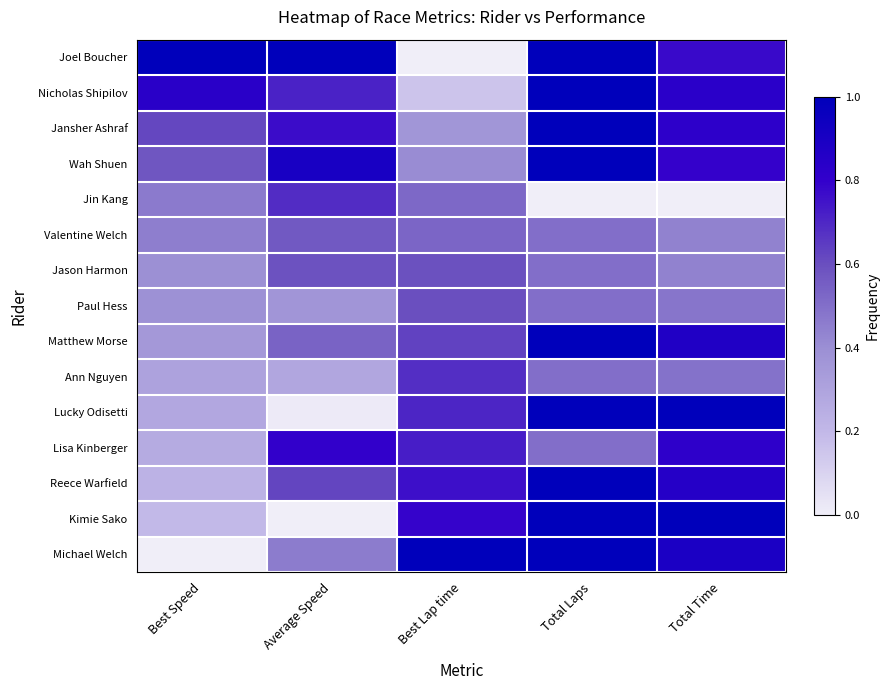

Reading left to right, list all the values displayed in this chart.

Joel Boucher: Best Speed=1.0	Average Speed=1.0	Best Lap time=0.0	Total Laps=1.0	Total Time=0.8
Nicholas Shipilov: Best Speed=0.8	Average Speed=0.7	Best Lap time=0.2	Total Laps=1.0	Total Time=0.8
Jansher Ashraf: Best Speed=0.6	Average Speed=0.8	Best Lap time=0.4	Total Laps=1.0	Total Time=0.8
Wah Shuen: Best Speed=0.6	Average Speed=0.9	Best Lap time=0.4	Total Laps=1.0	Total Time=0.8
Jin Kang: Best Speed=0.5	Average Speed=0.7	Best Lap time=0.5	Total Laps=0.0	Total Time=0.0
Valentine Welch: Best Speed=0.5	Average Speed=0.6	Best Lap time=0.5	Total Laps=0.5	Total Time=0.4
Jason Harmon: Best Speed=0.4	Average Speed=0.6	Best Lap time=0.6	Total Laps=0.5	Total Time=0.4
Paul Hess: Best Speed=0.4	Average Speed=0.4	Best Lap time=0.6	Total Laps=0.5	Total Time=0.5
Matthew Morse: Best Speed=0.4	Average Speed=0.5	Best Lap time=0.6	Total Laps=1.0	Total Time=0.9
Ann Nguyen: Best Speed=0.3	Average Speed=0.3	Best Lap time=0.7	Total Laps=0.5	Total Time=0.5
Lucky Odisetti: Best Speed=0.3	Average Speed=0.0	Best Lap time=0.7	Total Laps=1.0	Total Time=1.0
Lisa Kinberger: Best Speed=0.3	Average Speed=0.8	Best Lap time=0.7	Total Laps=0.5	Total Time=0.8
Reece Warfield: Best Speed=0.2	Average Speed=0.6	Best Lap time=0.8	Total Laps=1.0	Total Time=0.9
Kimie Sako: Best Speed=0.2	Average Speed=0.0	Best Lap time=0.8	Total Laps=1.0	Total Time=1.0
Michael Welch: Best Speed=0.0	Average Speed=0.5	Best Lap time=1.0	Total Laps=1.0	Total Time=0.9